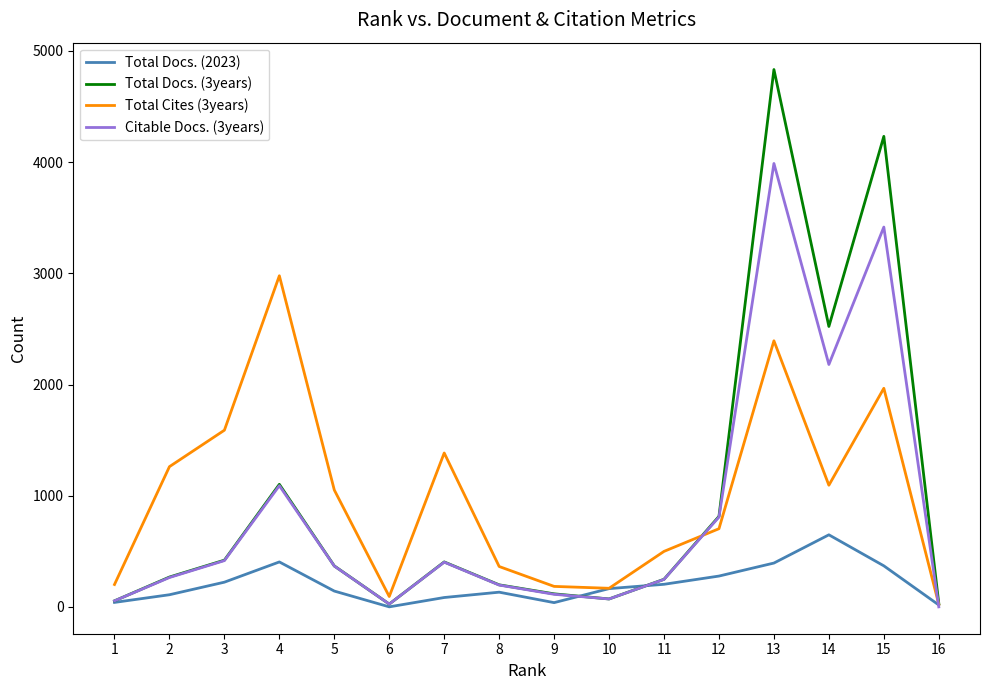

Is the value of Citable Docs. (3years) at 15 greater than the value of Total Docs. (2023) at 6?

Yes